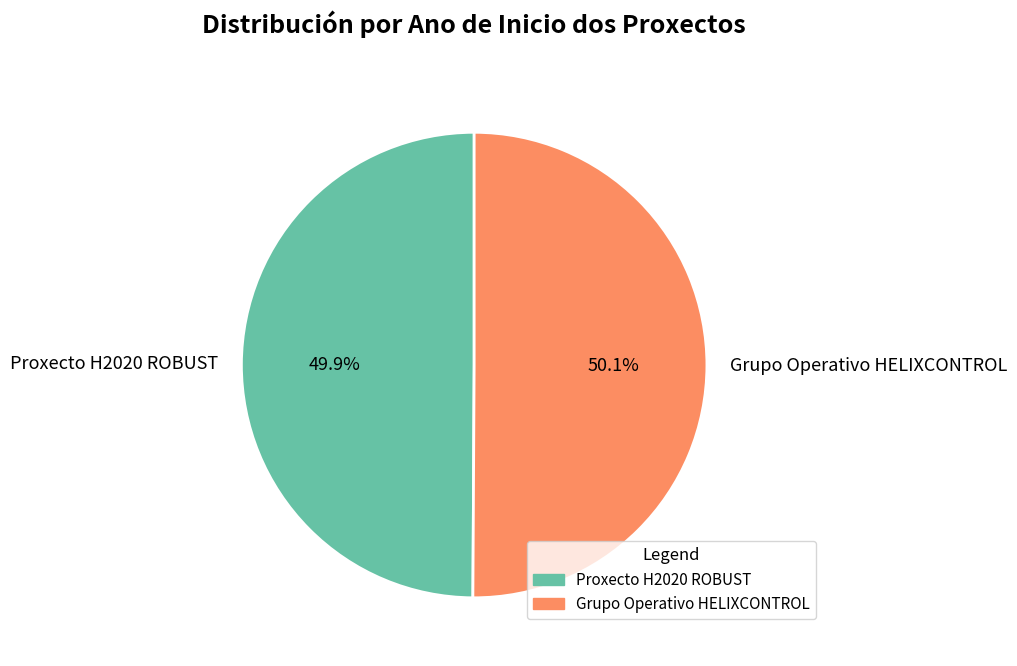

To the nearest percent, what is the combined percentage of Grupo Operativo HELIXCONTROL and Proxecto H2020 ROBUST?

100%